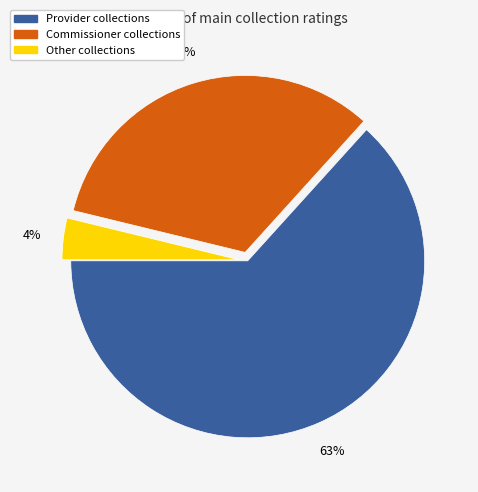

What is the smallest slice in the pie chart?

Other collections